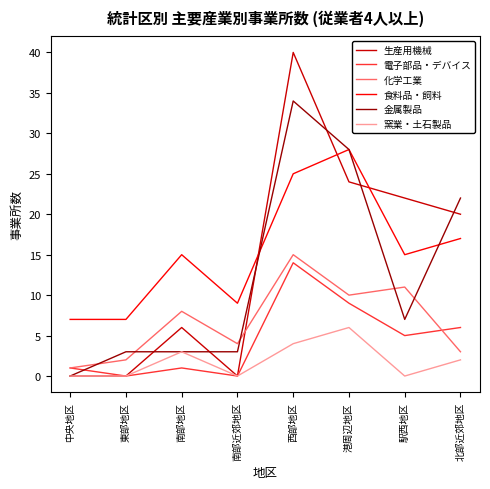

What is the average value of the 化学工業 series?

7